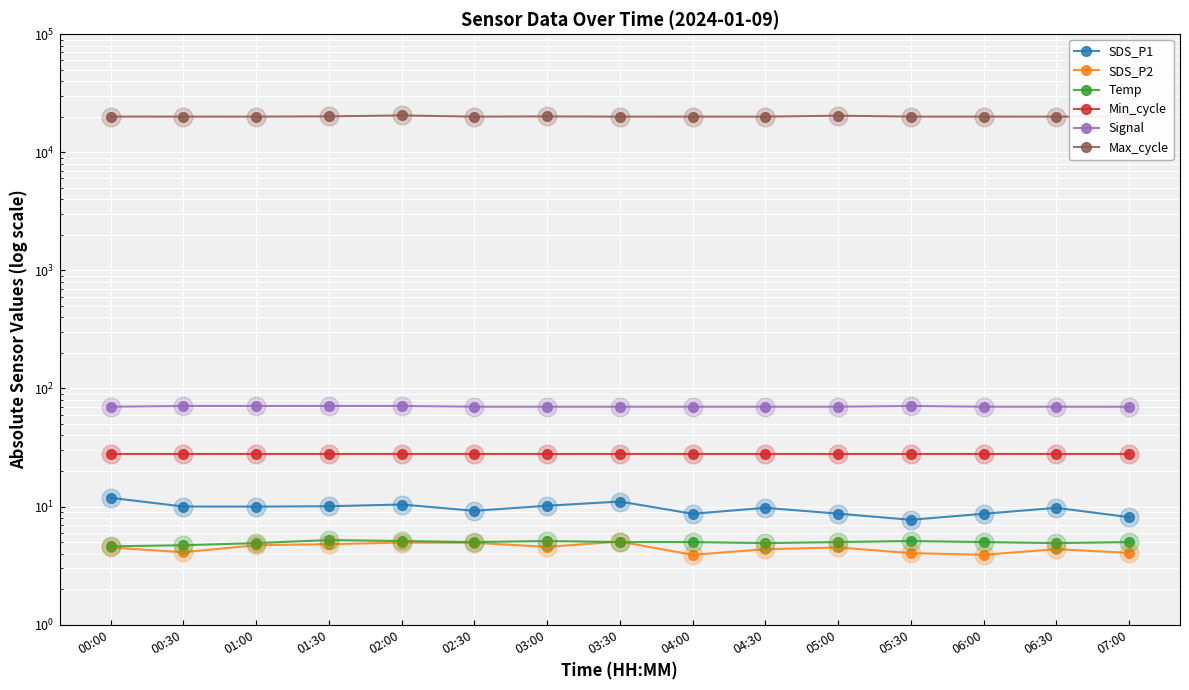

Which series contains the highest Y value?

Max_cycle